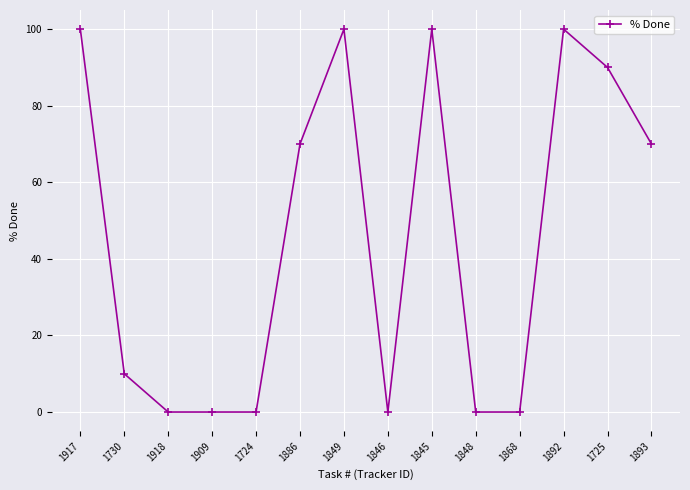

True or false: there are more than 1 points higher than both neighbors.

True